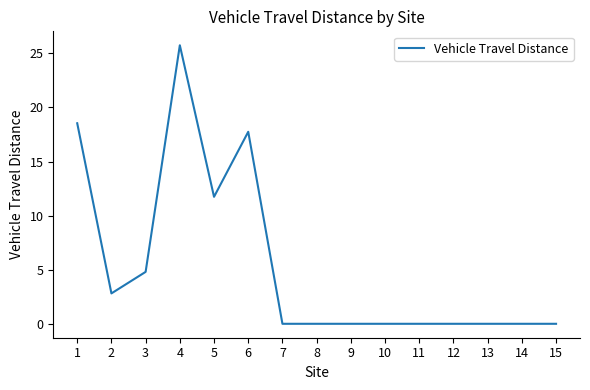

Does the chart have visible grid lines?

No